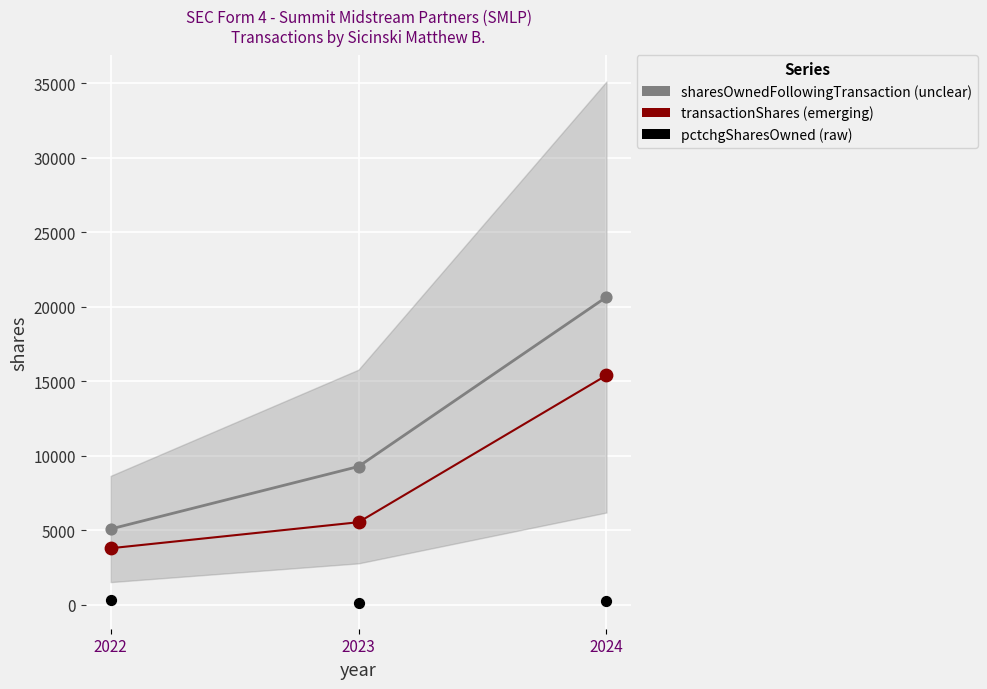

Which series has the largest Y range (max minus min)?

sharesOwnedFollowingTransaction